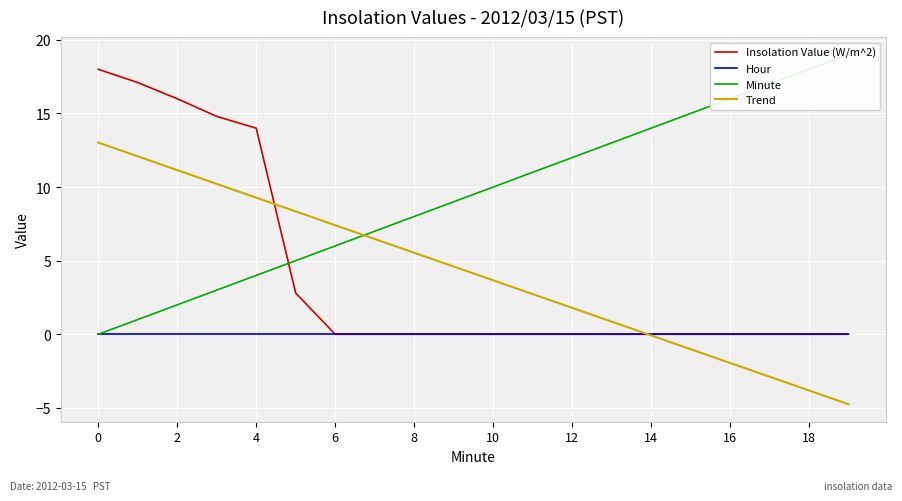

What is the sum of all Minute values?

190.0